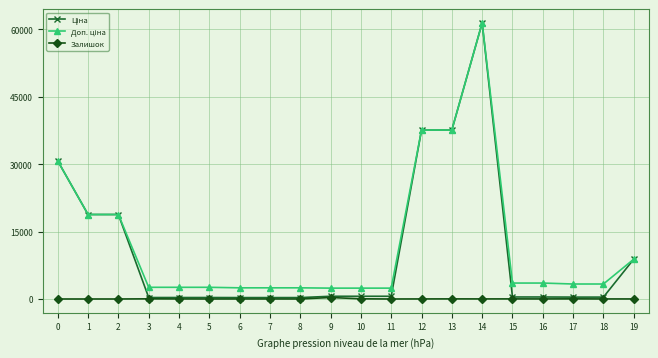

True or false: Залишок has more than 1 points higher than both neighbors.

True